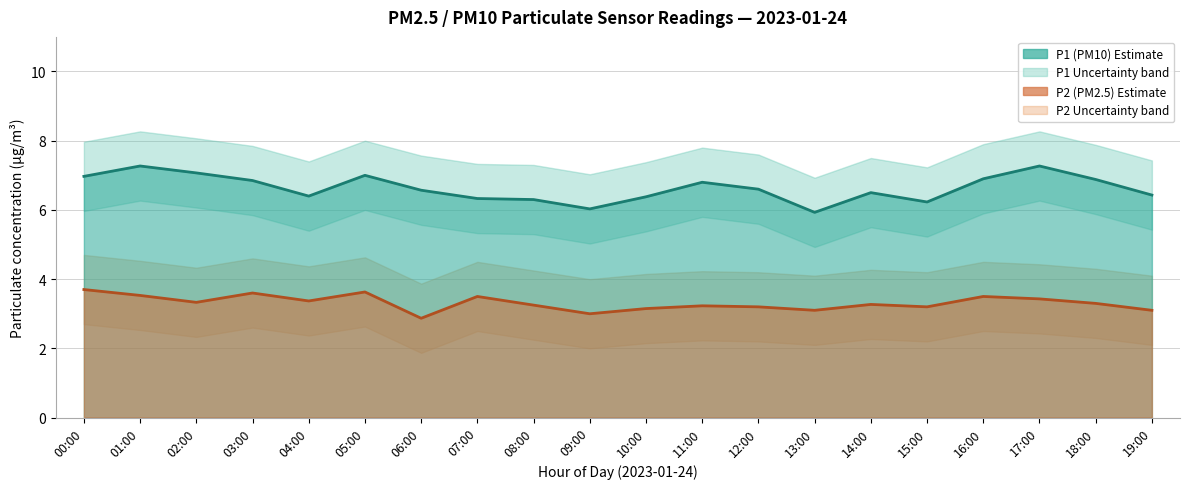

How many data points does each series have?

20